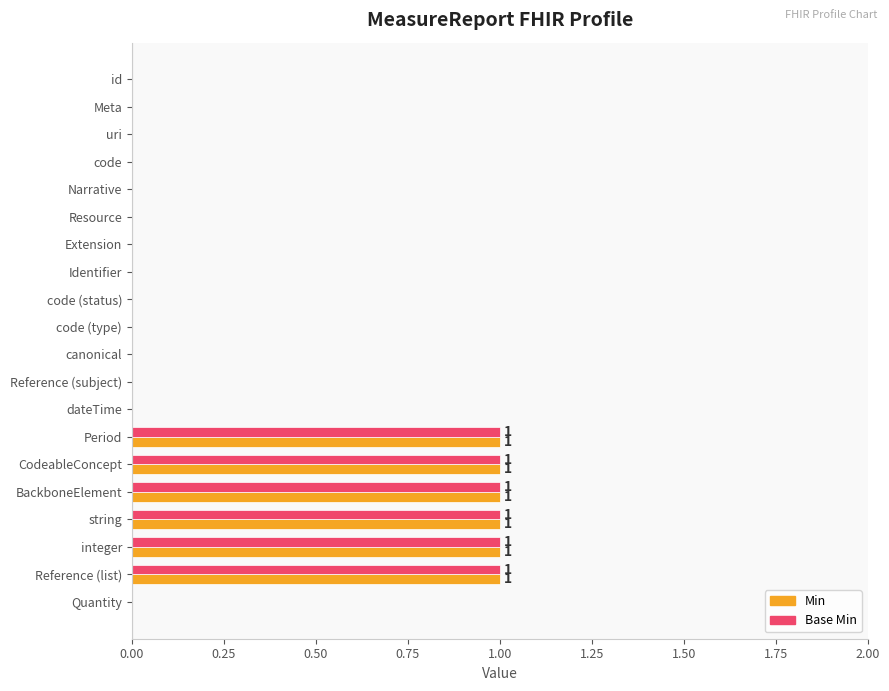

The value of Base Min at Identifier is -1. True or false?

False